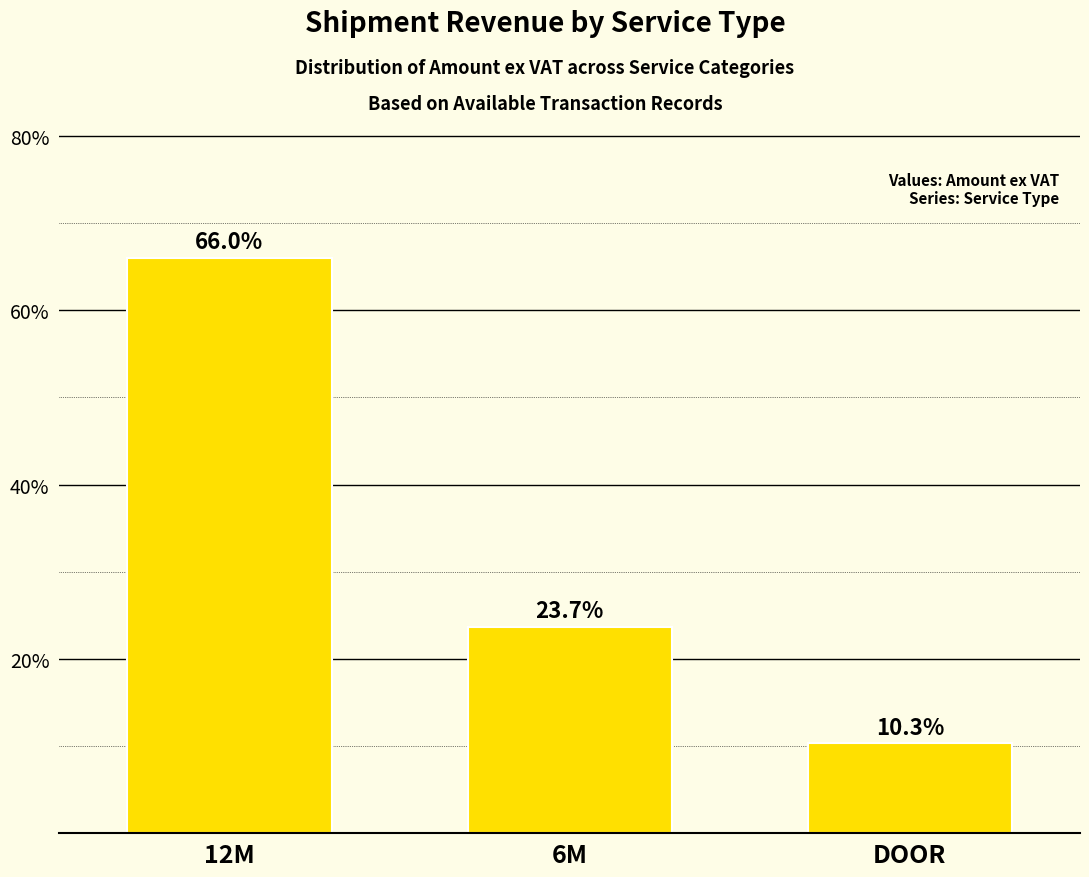

Are the bars grouped side by side (vs. stacked)?

No